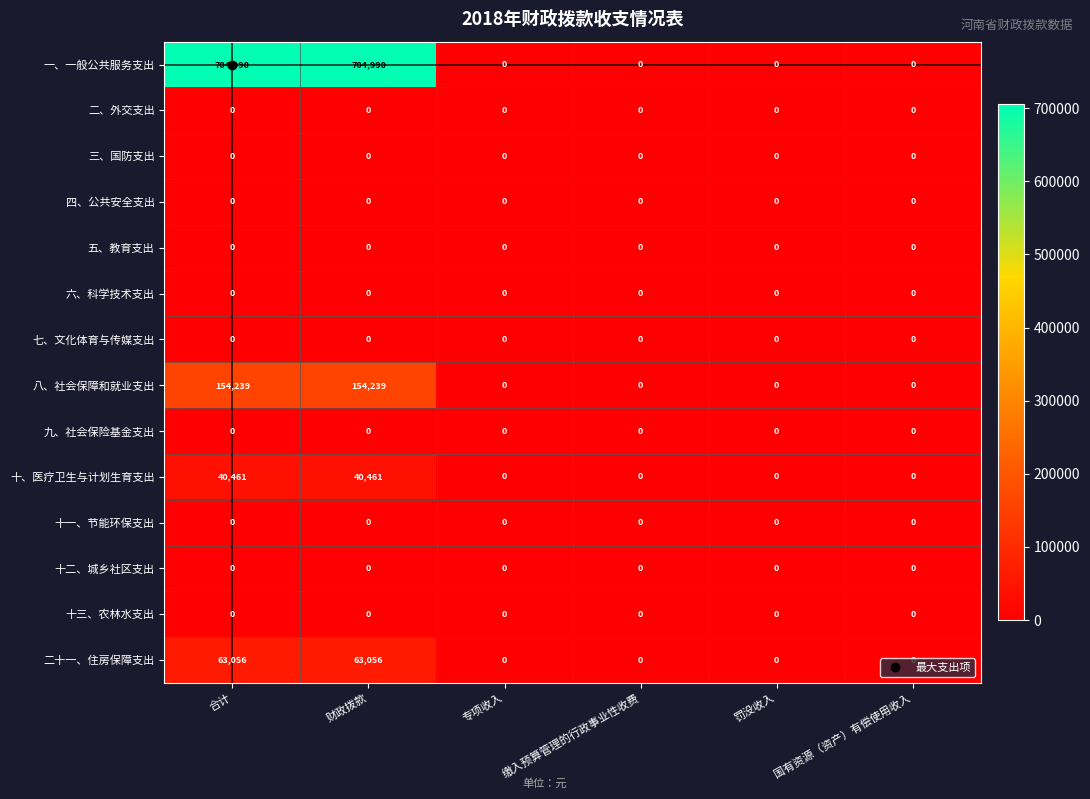

Which series has the widest spread of values?

一、一般公共服务支出